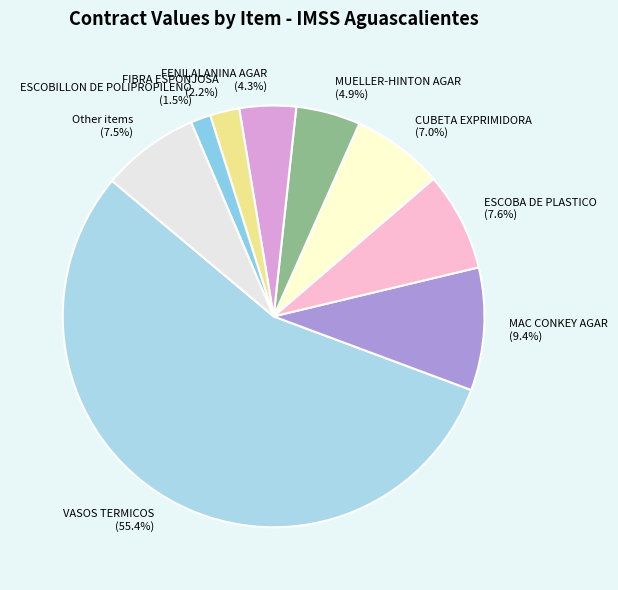

Which category has the smallest portion of the pie?

ESCOBILLON DE POLIPROPILENO